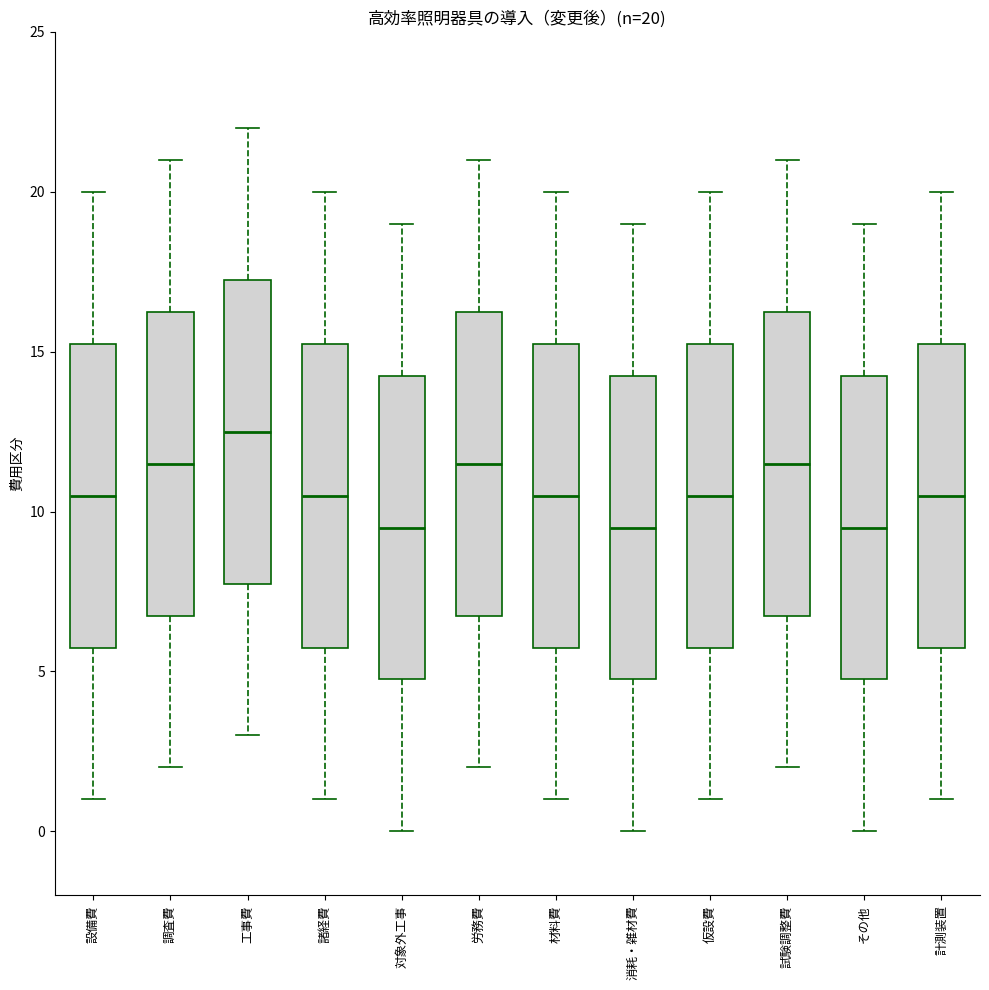

Which box has the highest median line?

工事費